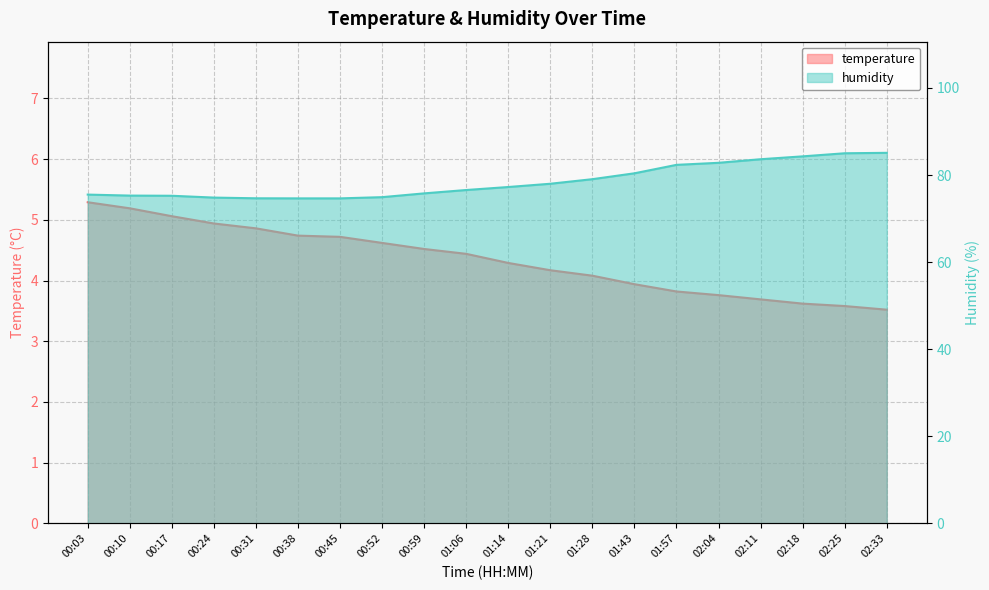

At which category is the sum across all series the highest?

02:33